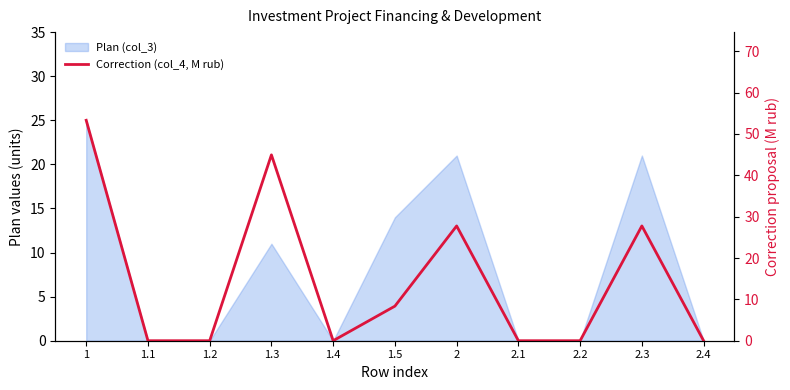

What position from the right is 1.4?

7